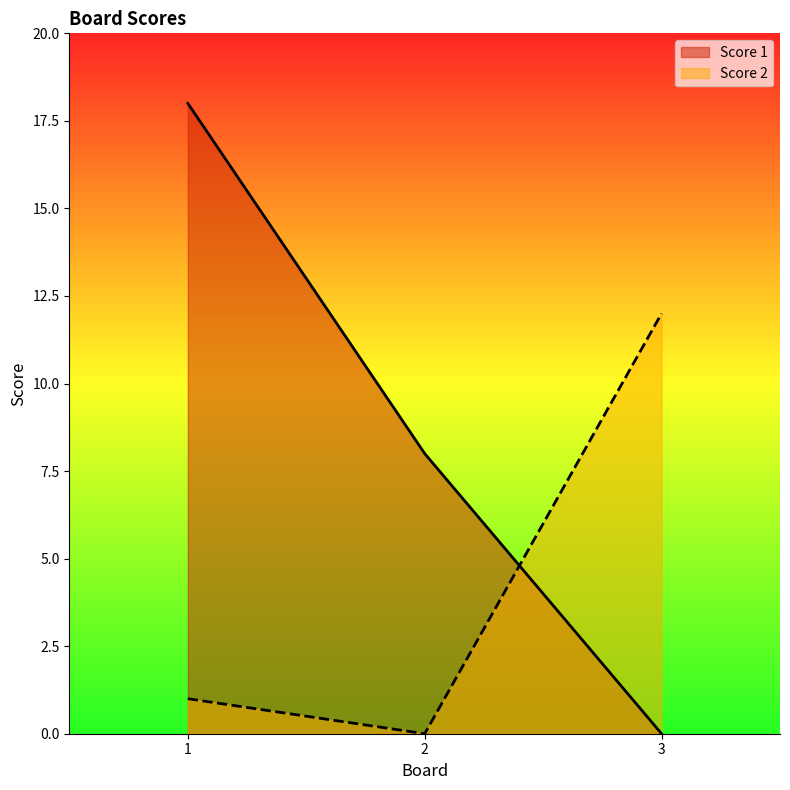

How many values in Score 2 are above zero?

2